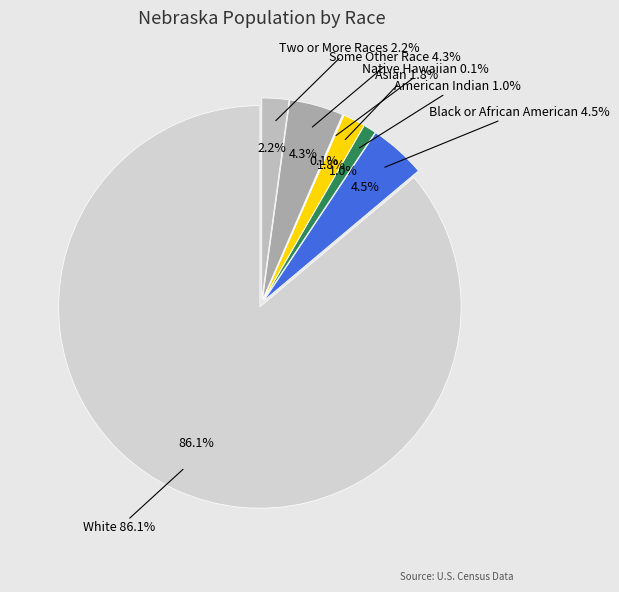

True or false: Two or More Races accounts for 2% of the total.

True